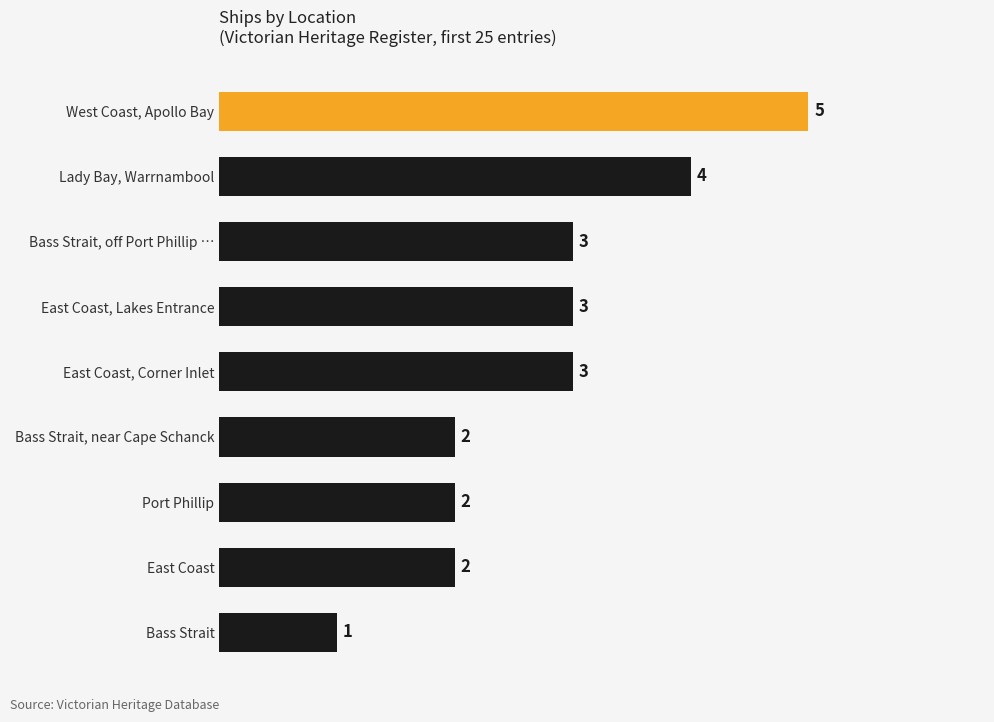

Approximately how many times larger is the value at Bass Strait, near Cape Schanck compared to East Coast, Lakes Entrance?

0.7